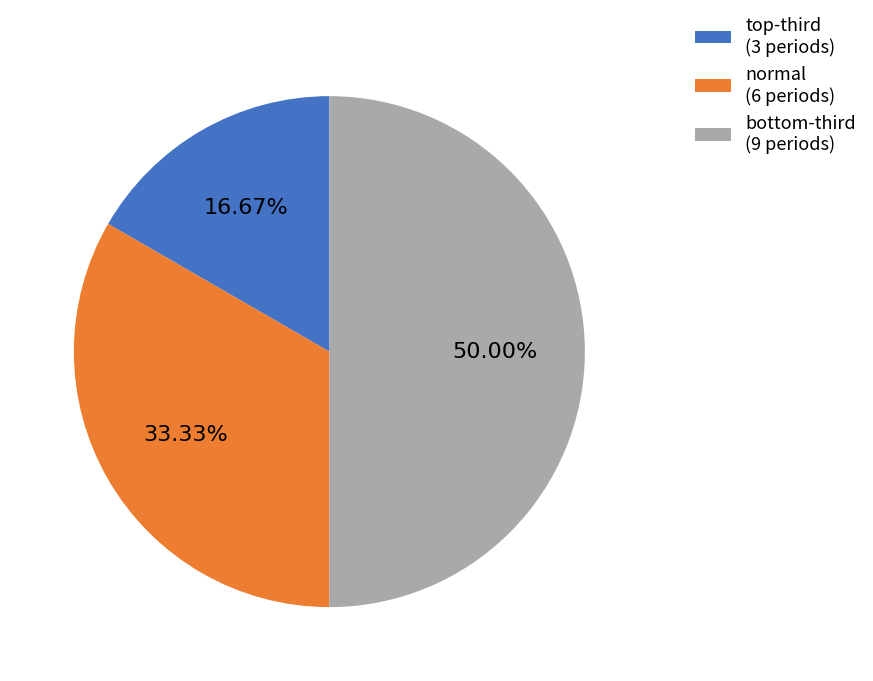

Which category has the biggest portion of the pie?

bottom-third